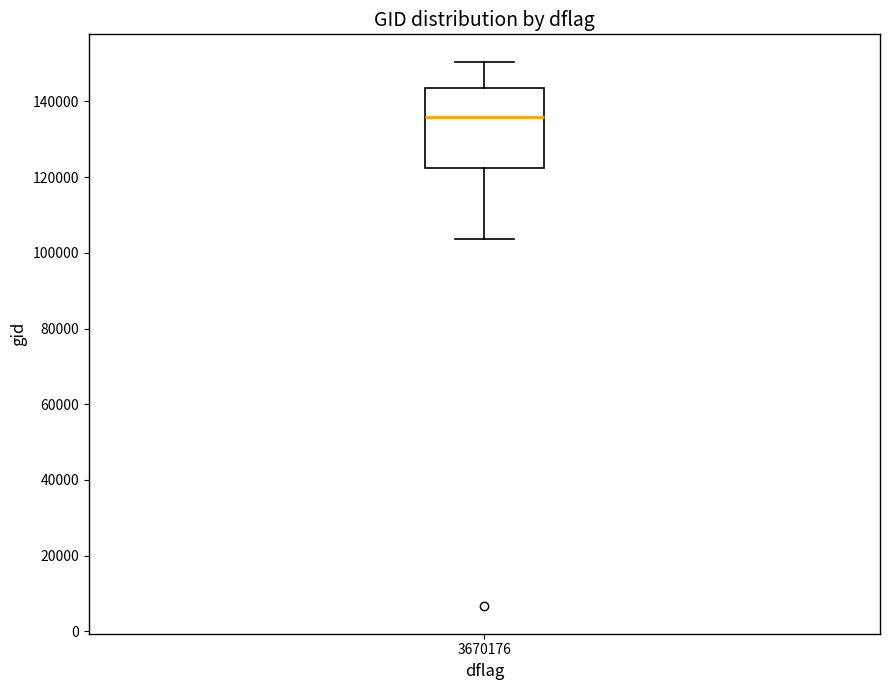

Transcribe this box plot: give where the median line is, the range the box spans, and where the two whiskers end, as read against the y-axis. The values are not printed on the chart, so give them approximately, as read against the axis.

median 136000, box 122000 to 144000, whiskers 104000 to 150000